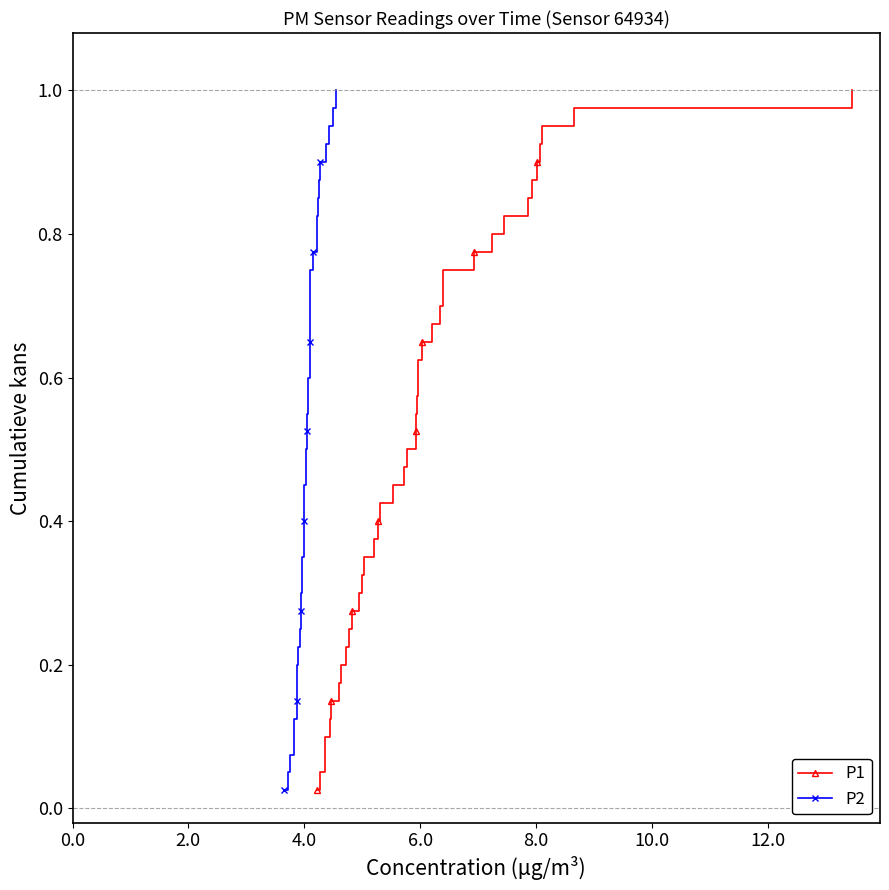

At how many categories does at least one series exceed 0?

40